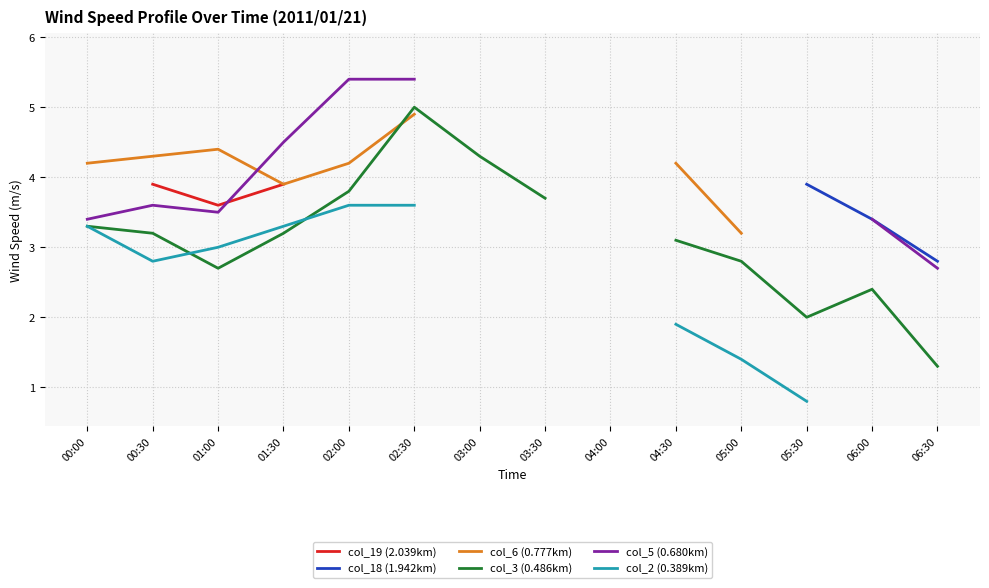

Is this an area chart (filled region under the line)?

No